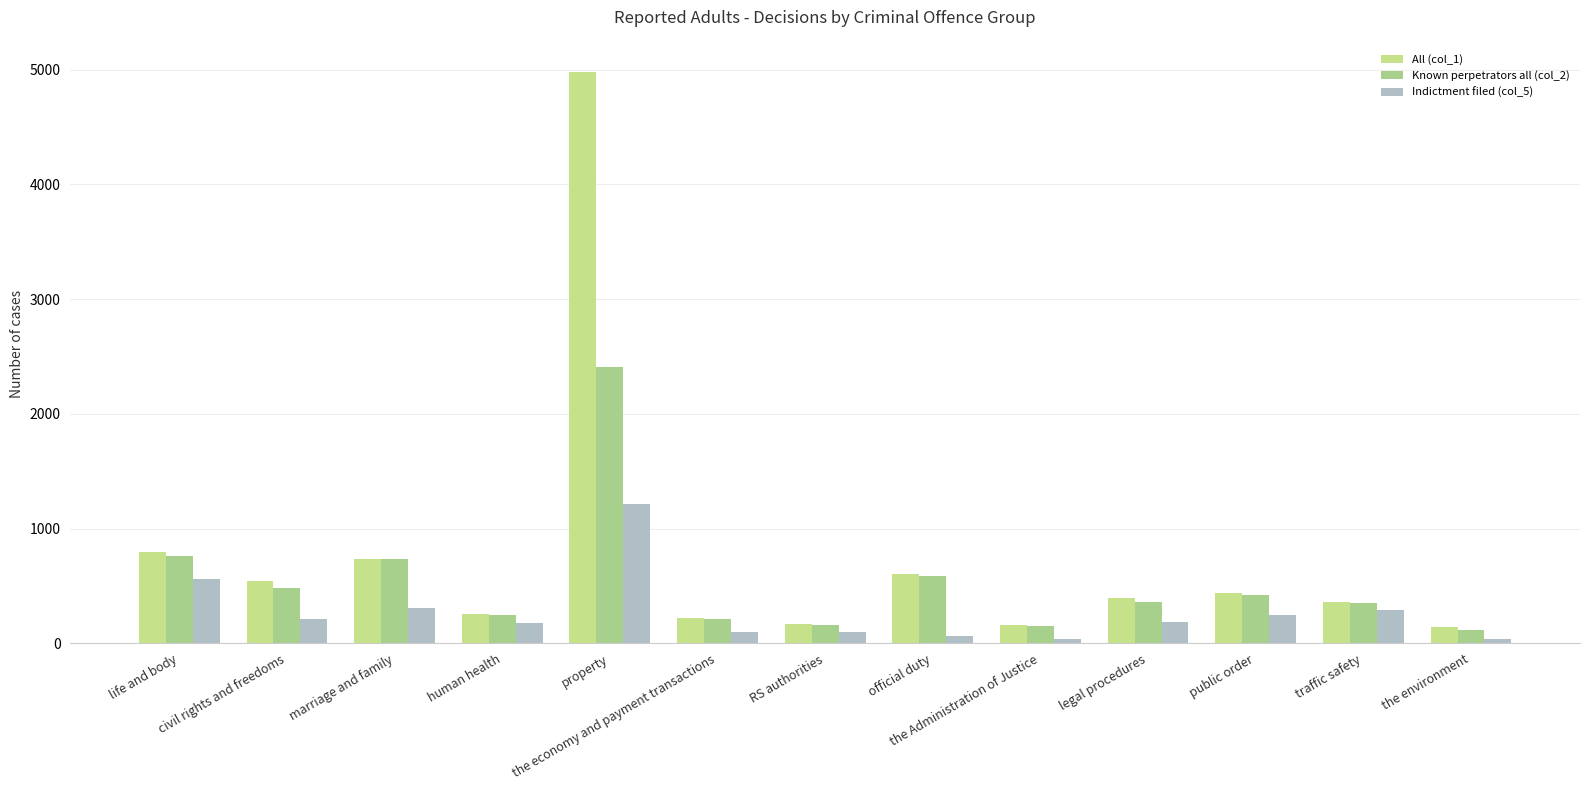

At property, list the series in order from largest to smallest.

All (col_1), Known perpetrators all (col_2), Indictment filed (col_5)